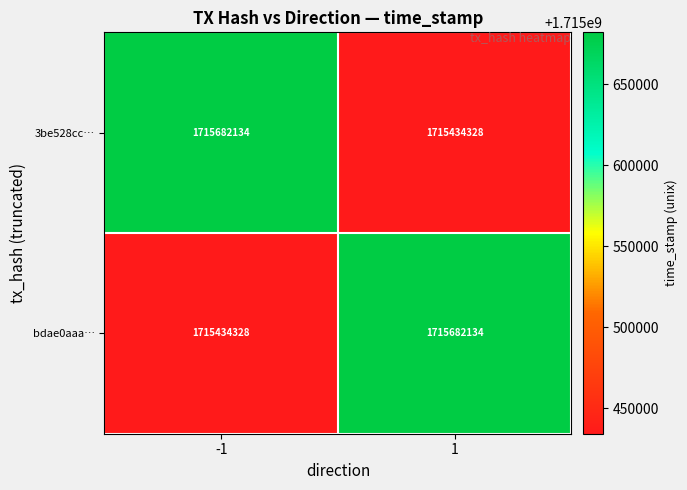

What is the smallest value displayed?

1715434328